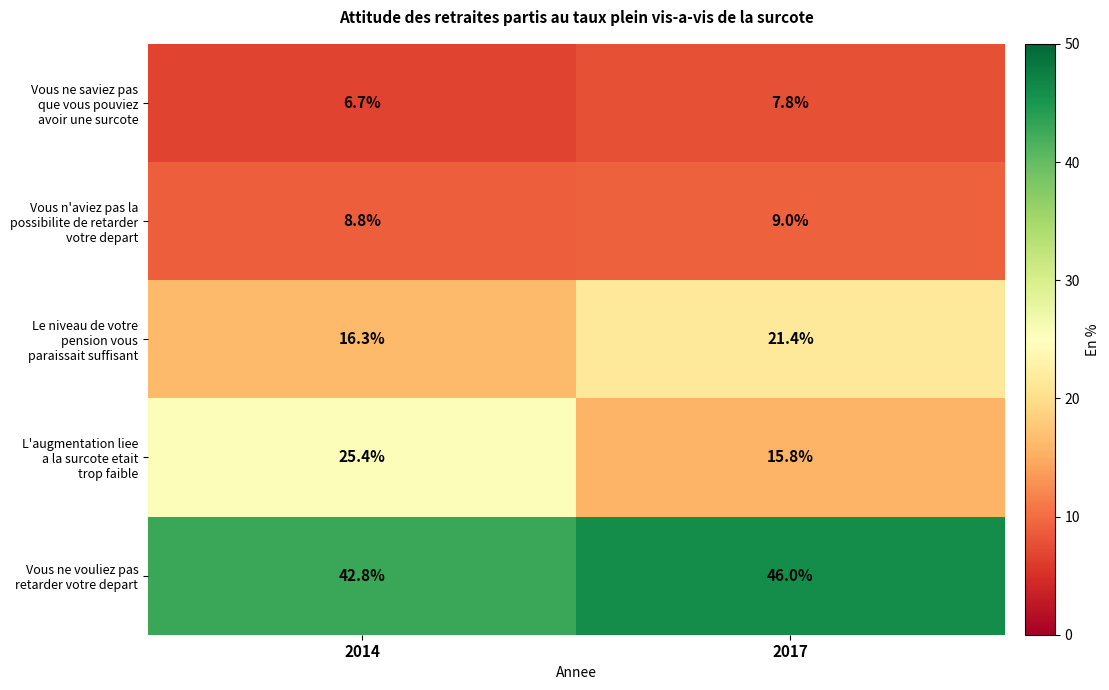

Which category has the lowest value across all series?

2014